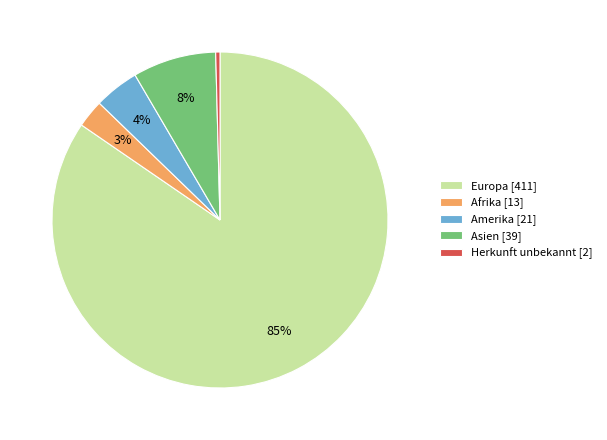

What is the smallest slice in the pie chart?

Herkunft unbekannt